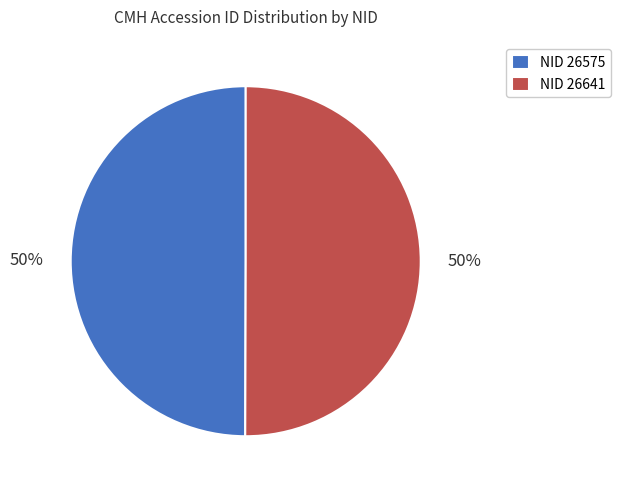

To the nearest percent, what is the average slice percentage?

50%